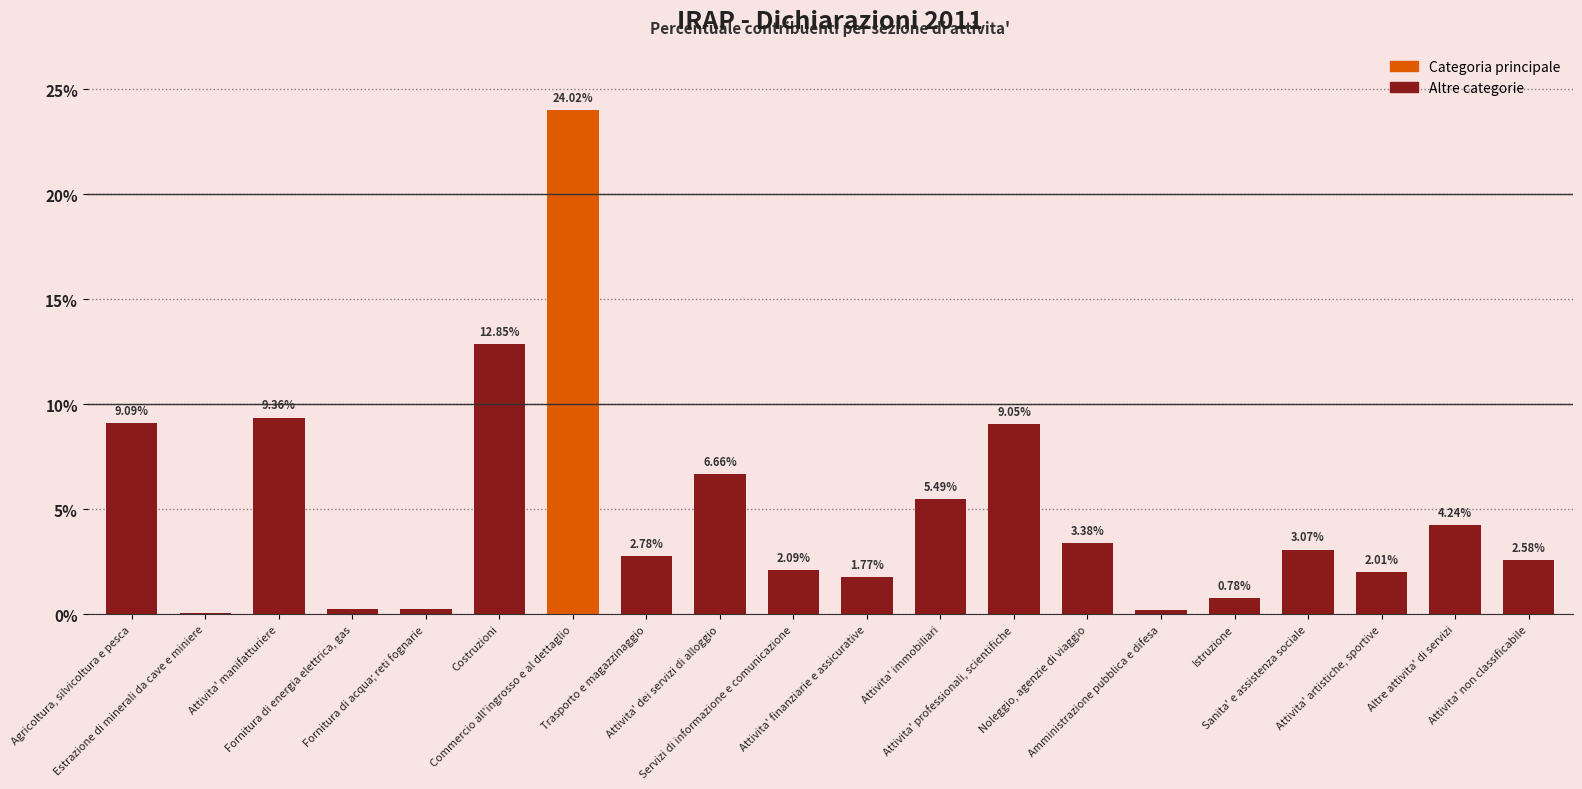

What is the greatest value displayed?

24.0